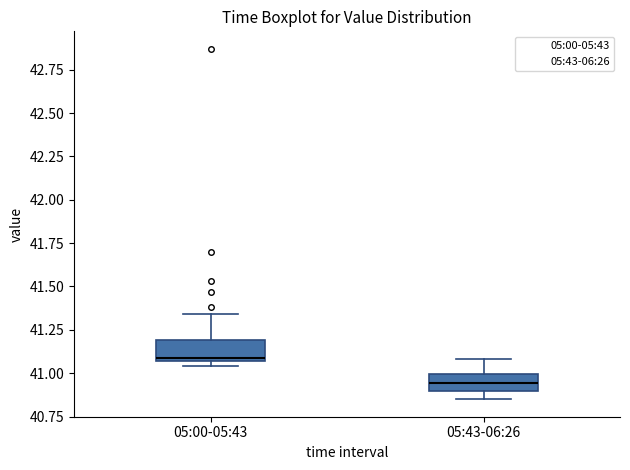

Reading left to right, transcribe this box plot: for each box, give where its median line is, the range the box spans, and where its two whiskers end, as read against the y-axis. The values are not printed on the chart, so give them approximately, as read against the axis.

05:00-05:43: median 41.10, box 41.05 to 41.20, whiskers 41.05 (just below the box's lower edge) to 41.35
05:43-06:26: median 40.95, box 40.90 to 41.00, whiskers 40.85 to 41.10